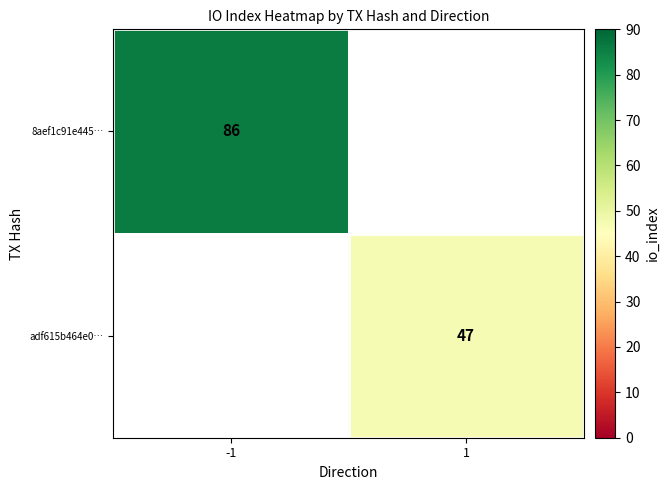

What is the minimum value shown in the chart?

47.0